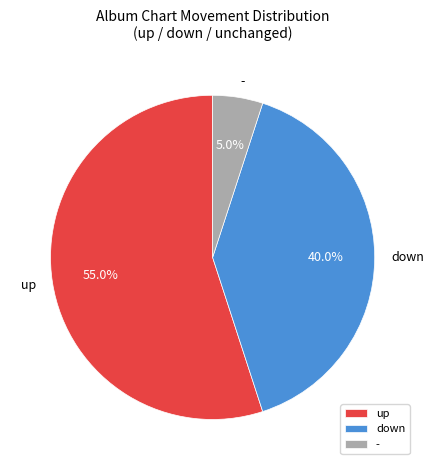

What percentage do up and down together represent?

95.0%